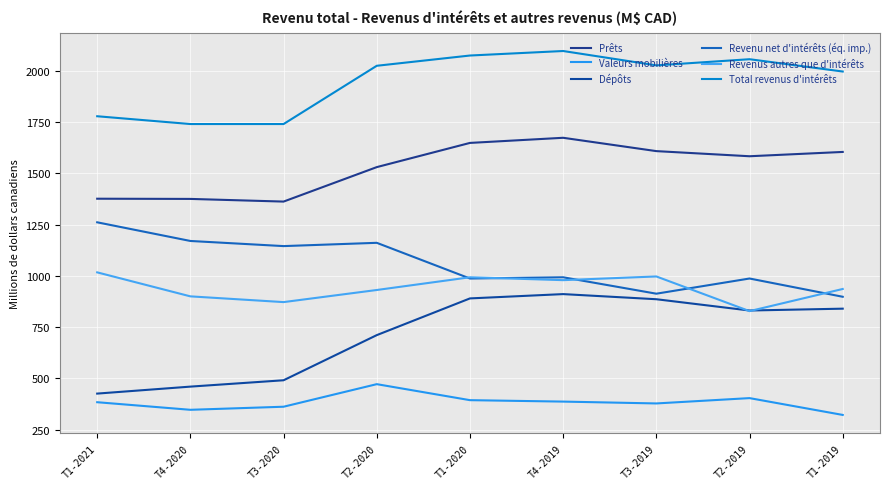

Which series changed the most between T4-2020 and T3-2019?

Dépôts